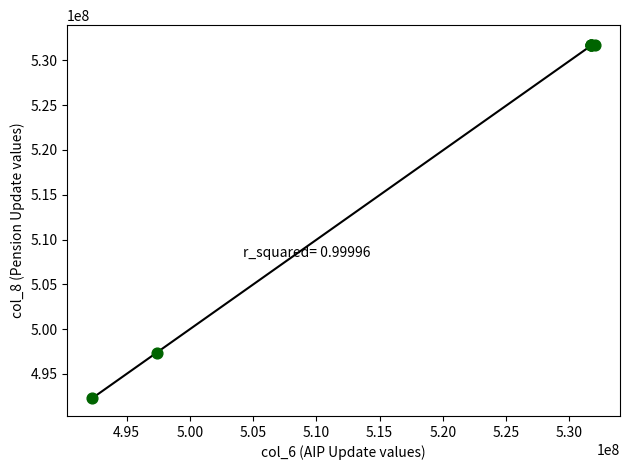

What Y value in the scatter plot is closest to 511992946?

497374634.3